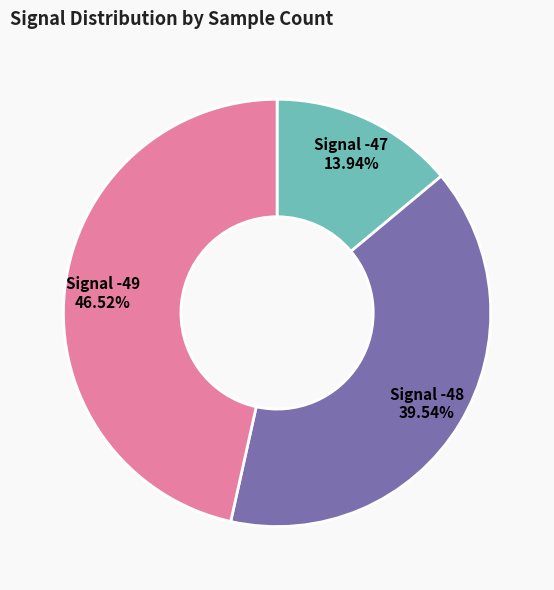

Which category has the smallest portion of the pie?

Signal -47